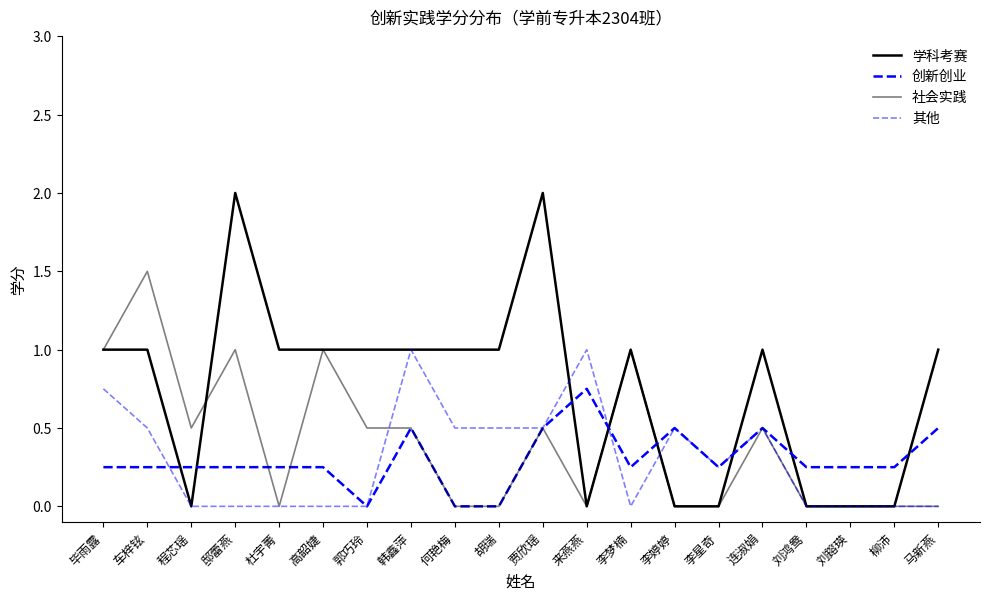

What is the value of the 社会实践 point at the 6th from the left?

1.0